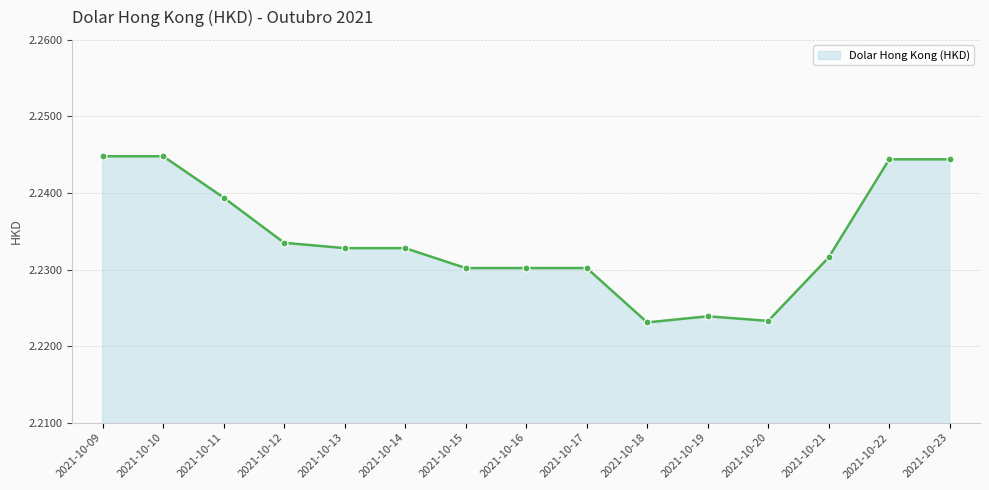

The chart shows a value of 0.5 at 2021-10-22. True or false?

False